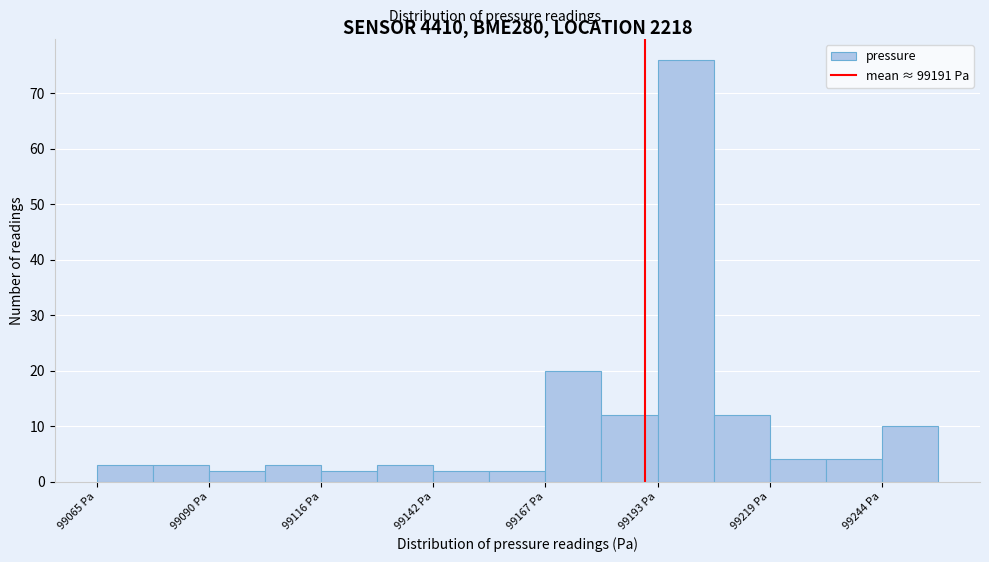

Read against the x-axis, roughly where is the centre of the tallest bar?

99200